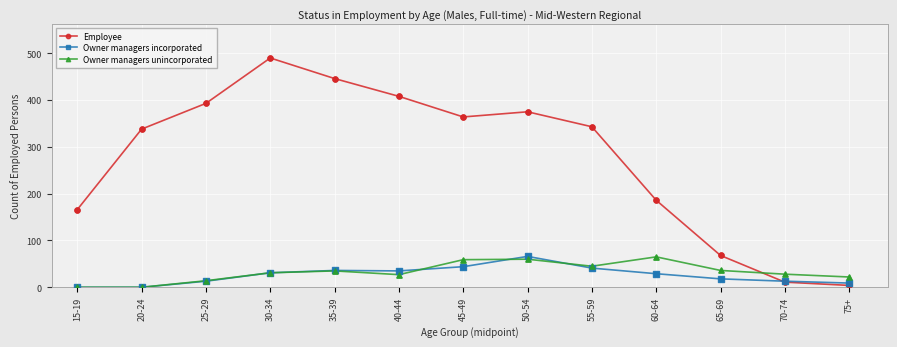

What are all the series names shown in the legend?

Employee, Owner managers incorporated, Owner managers unincorporated